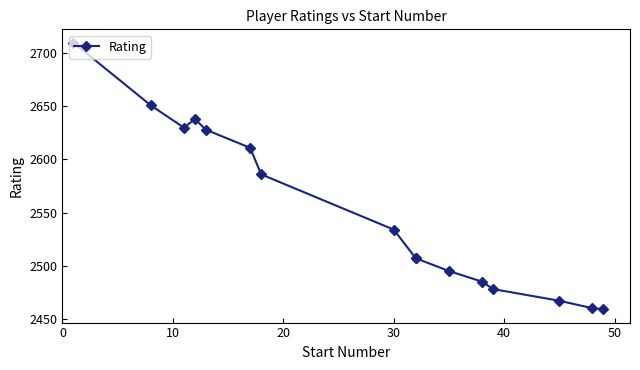

How many values are below 2534?

8